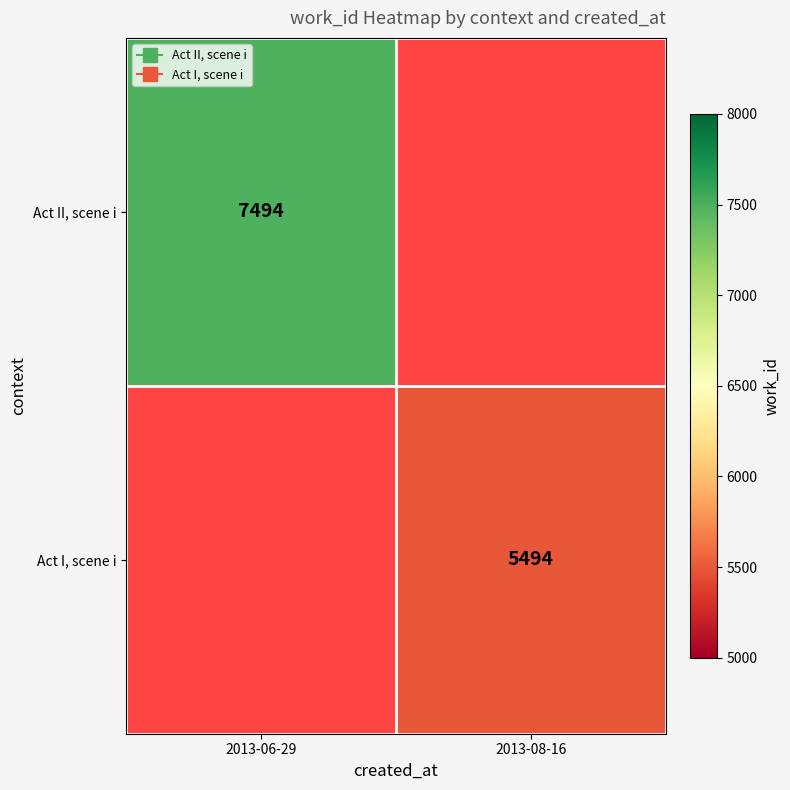

What is the maximum value shown in the chart?

7494.0